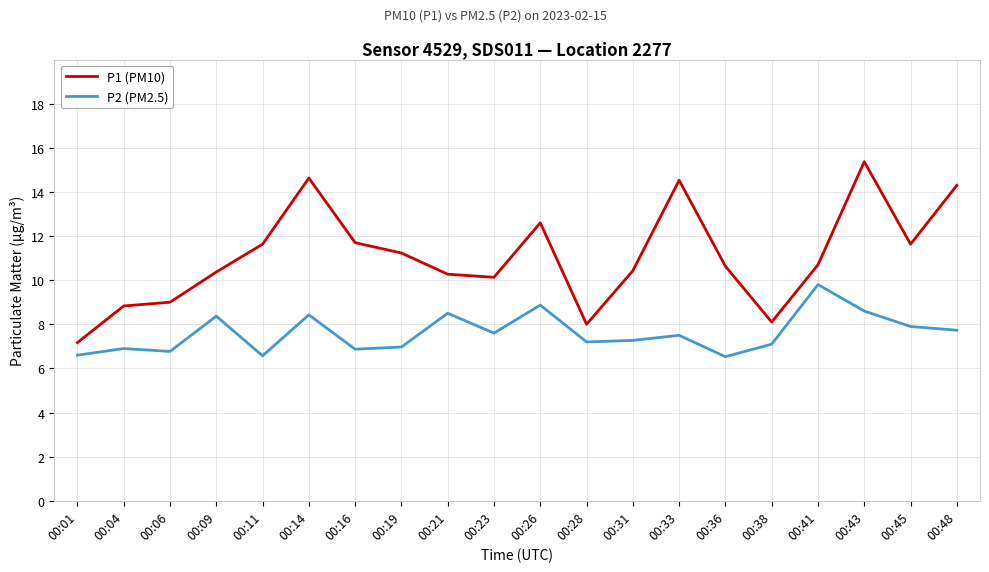

What is the total value across all series at 00:43?

24.0